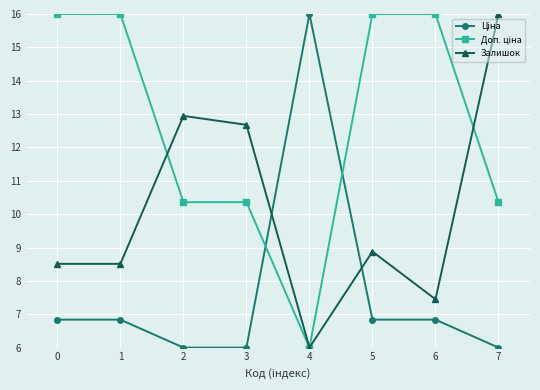

Where is Залишок nearest to the value 11?

3